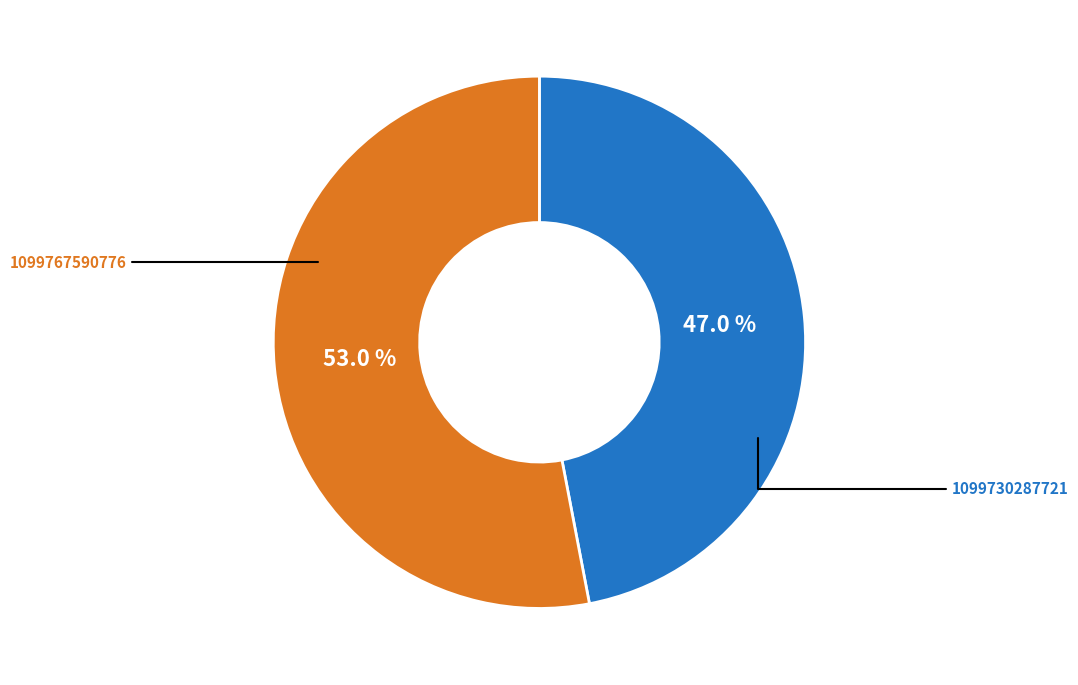

To the nearest percent, what is the average slice percentage?

50%